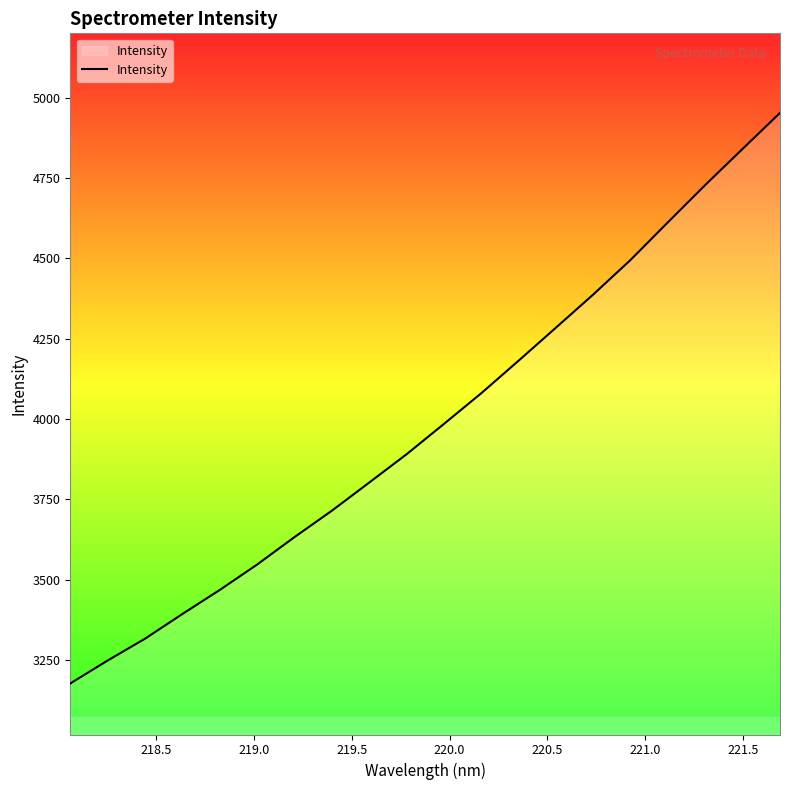

Reading left to right, what are all the values shown in this chart?

3176.6	3248.0	3316.0	3392.9	3467.7	3546.8	3632.2	3714.4	3802.0	3890.1	3984.5	4080.1	4181.5	4284.3	4387.6	4495.3	4612.4	4728.4	4840.7	4952.6